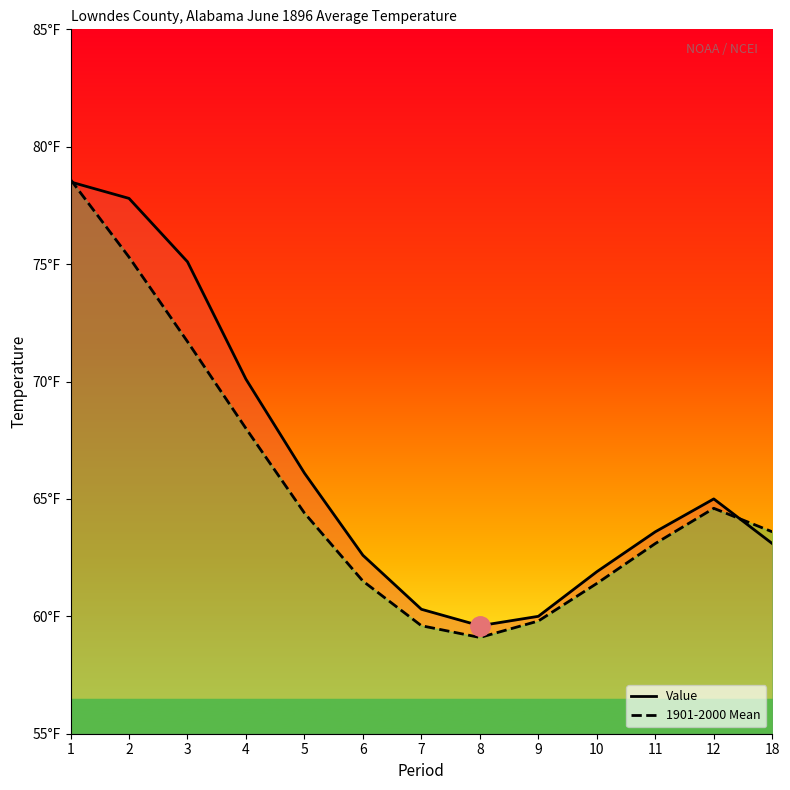

What is the total value across all series at 8?

118.7